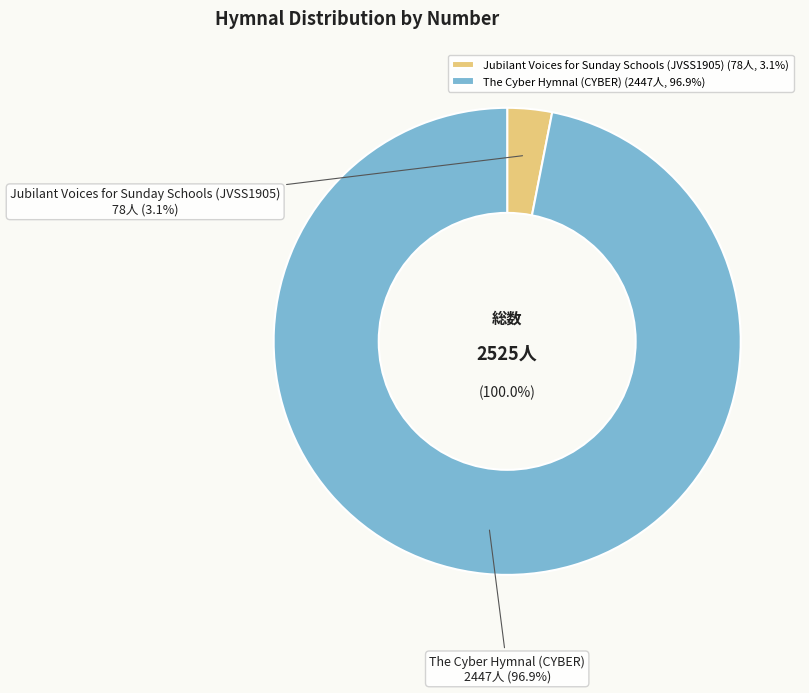

To the nearest percent, what portion does The Cyber Hymnal (CYBER) represent?

97%